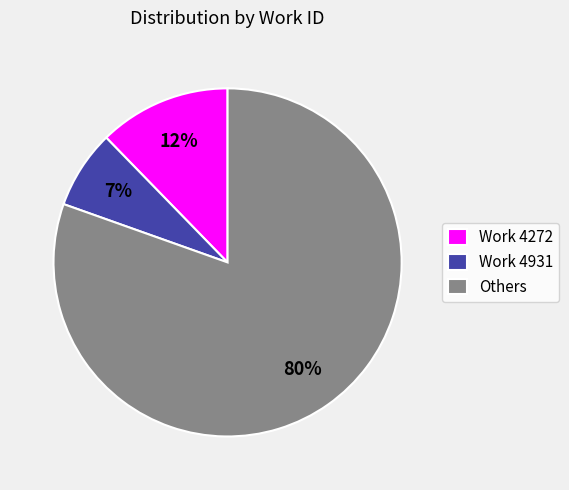

Combined, do Work 4272 and Work 4931 account for over 50%?

No